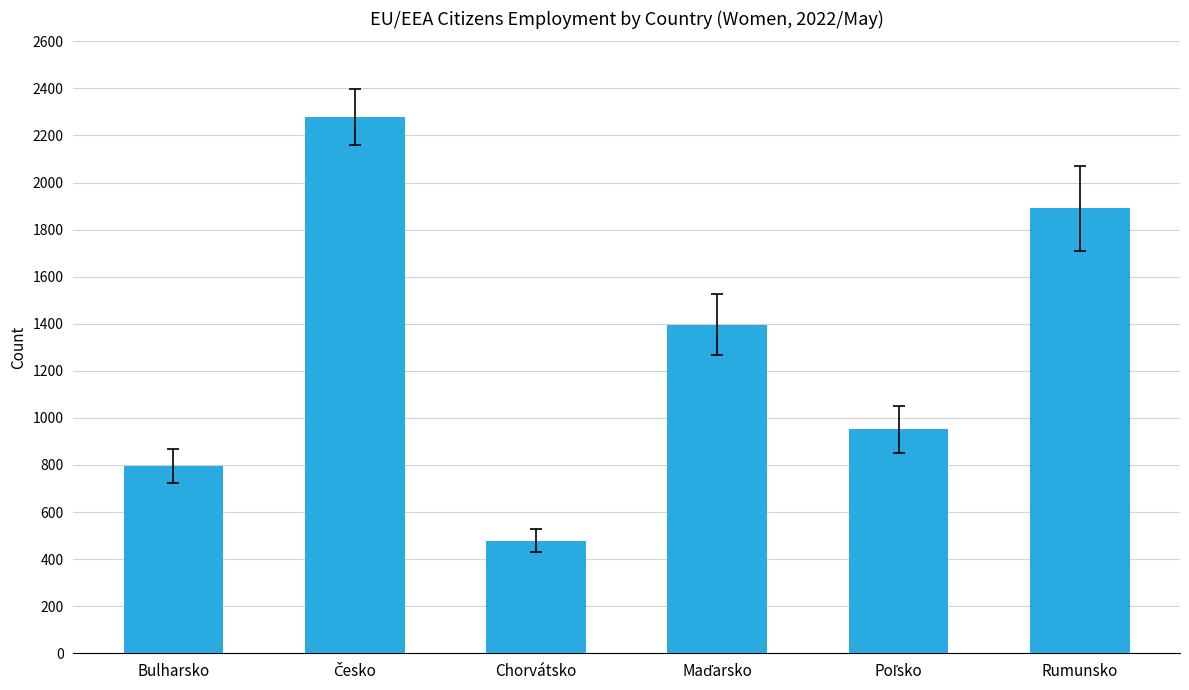

What is the difference between the maximum and second lowest values?

1485